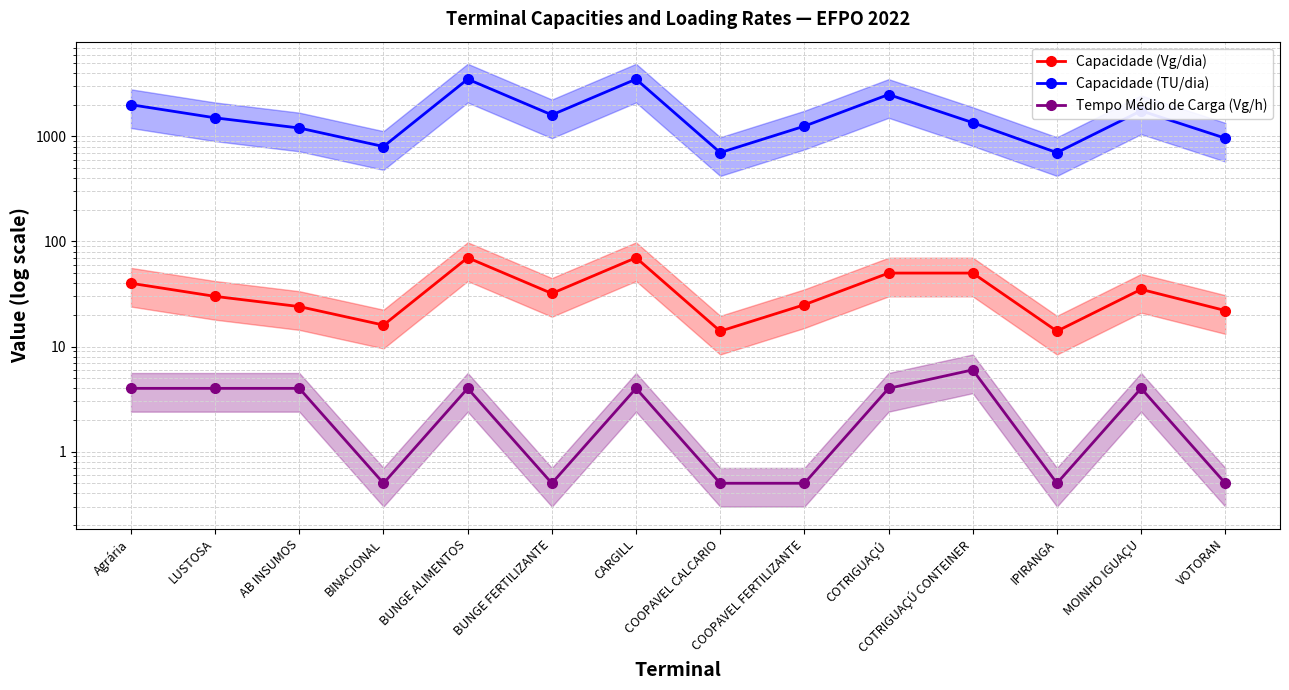

True or false: Tempo Médio de Carga (Vg/h) and Capacidade (TU/dia) intersect in this chart.

False